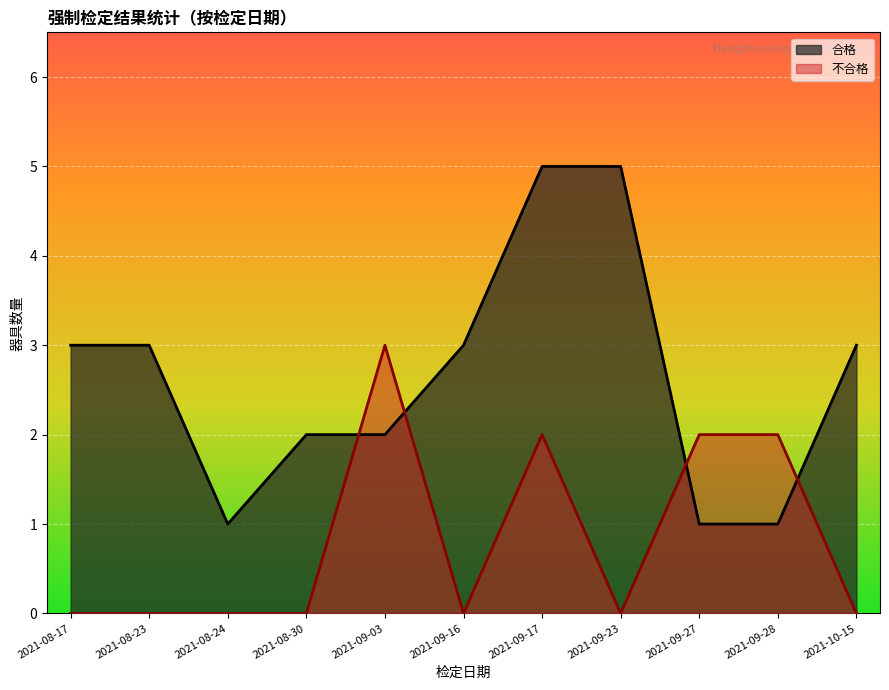

Which has a higher value, 2021-10-15 or 2021-09-16?

2021-10-15